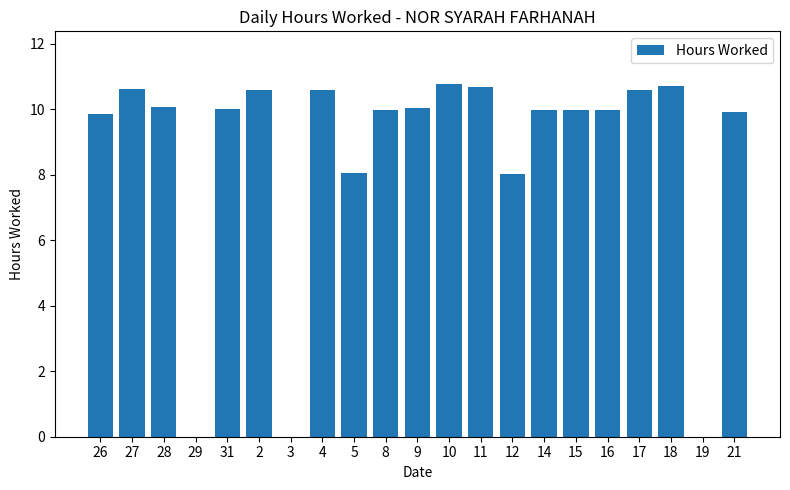

Is it true that the value at 26 is 9.8?

True